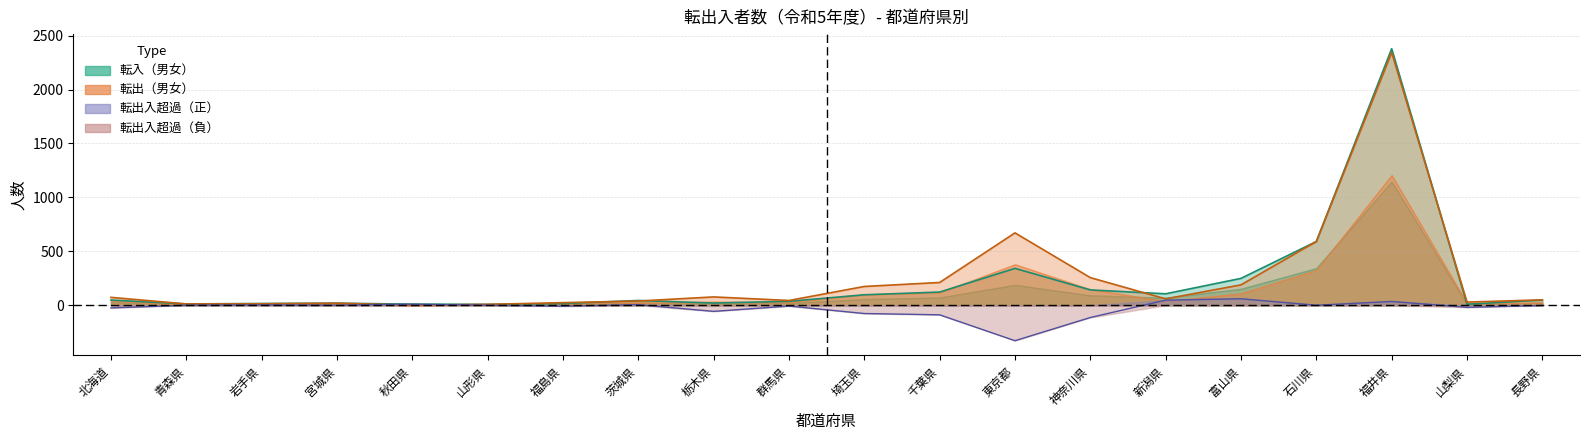

At which category does 転入_男 reach its first local peak?

宮城県